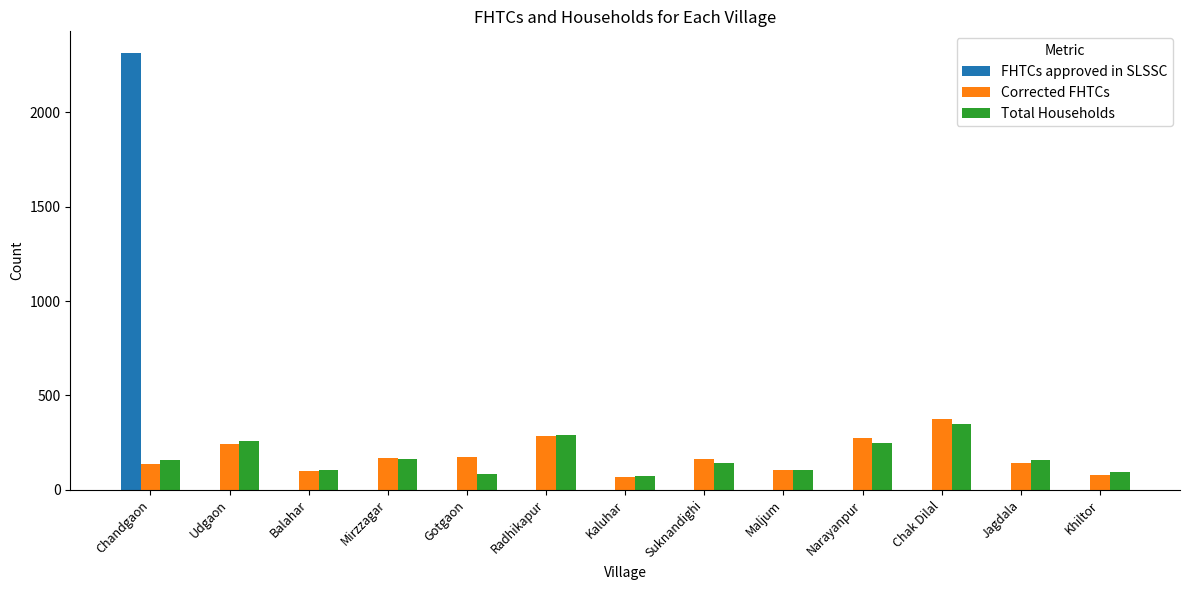

What is the sum of the Total Households values at Suknandighi and Narayanpur?

393